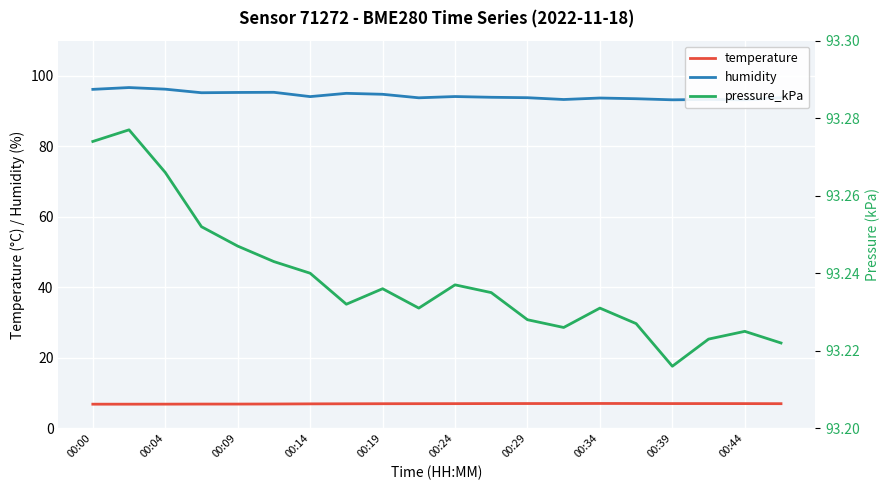

The temperature series shows 7.0 at 00:24. True or false?

True